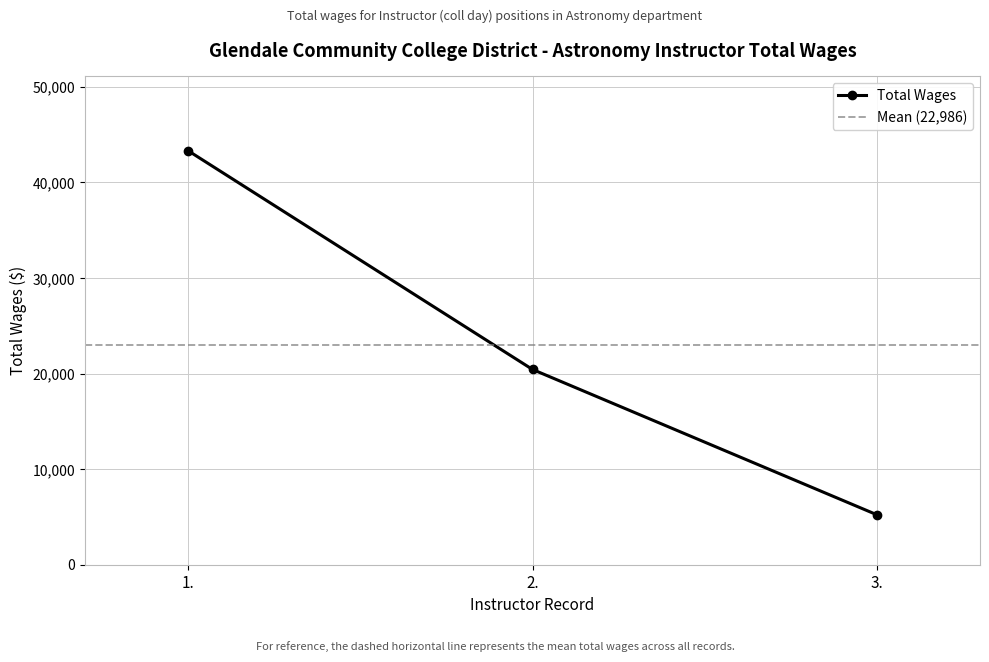

Does the chart display data point markers on the line(s)?

Yes